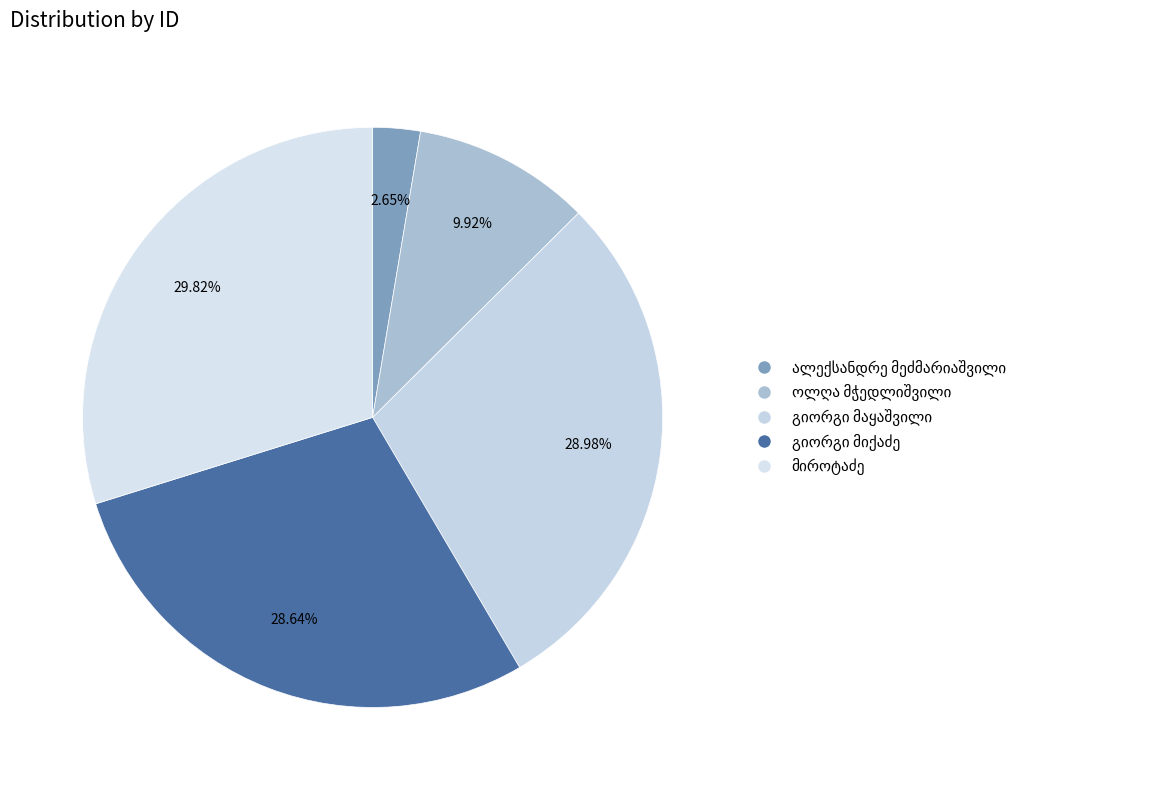

To the nearest percent, what is the average slice percentage?

20%